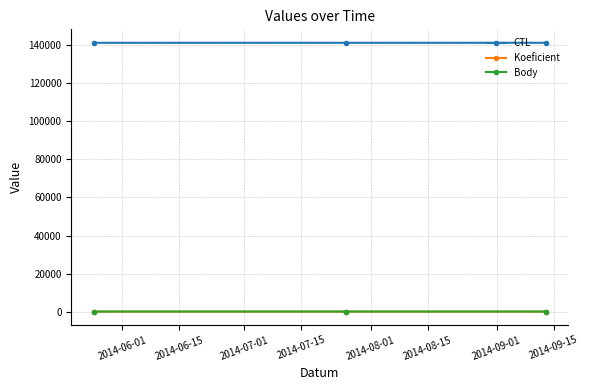

How many lines are shown in the chart?

3